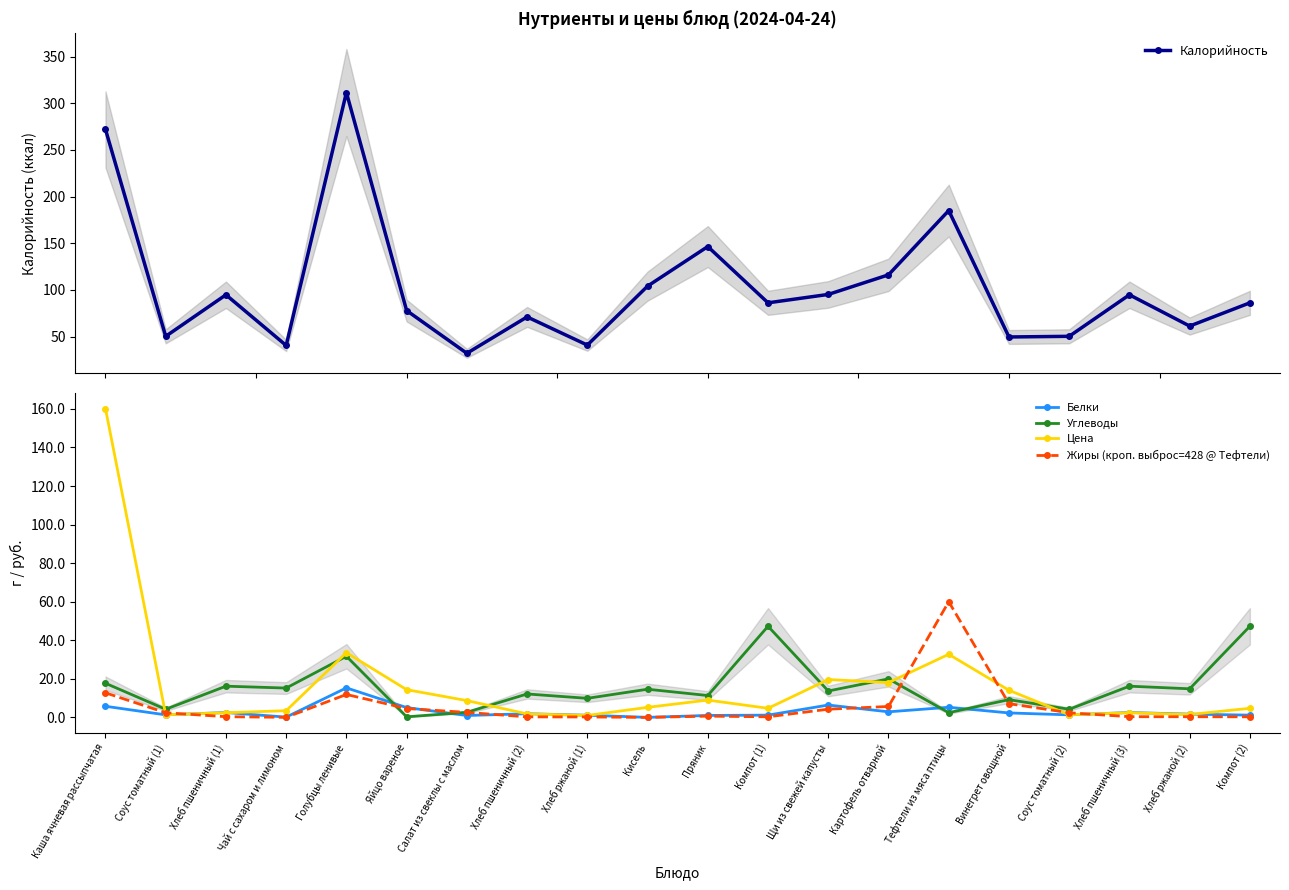

What is the greatest value displayed?

311.5